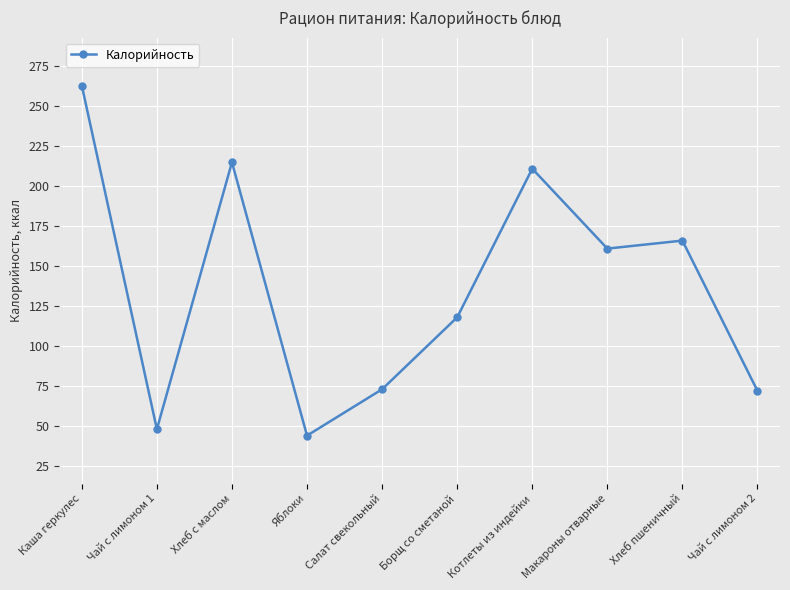

Is it true that the value at Яблоки is 17?

False